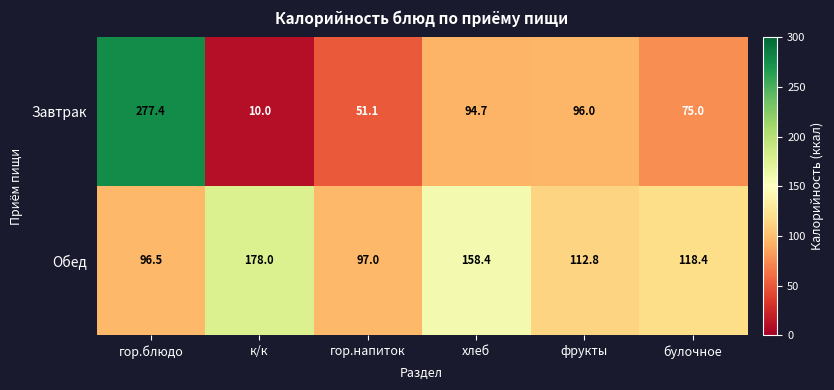

At how many categories does at least one series exceed 124?

3